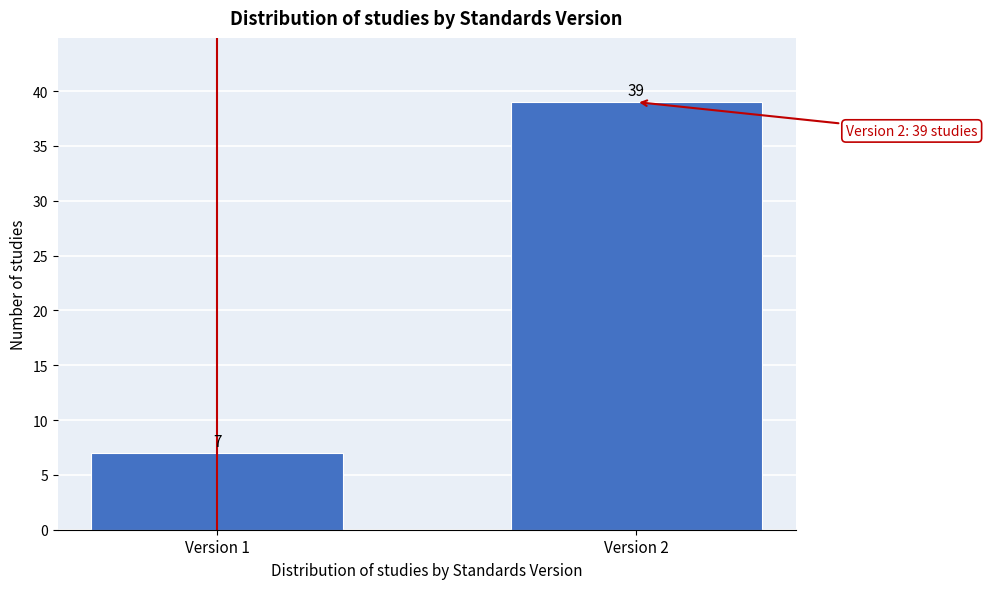

Reading right to left, extract all data points from this chart.

39	7